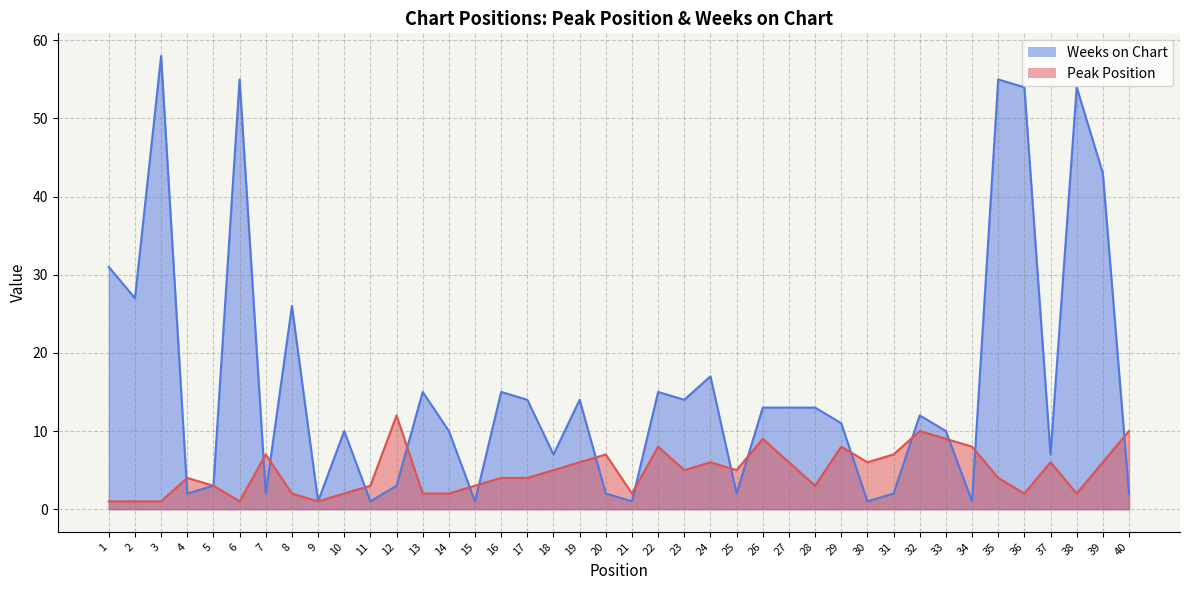

Does the chart display data point markers on the line(s)?

No